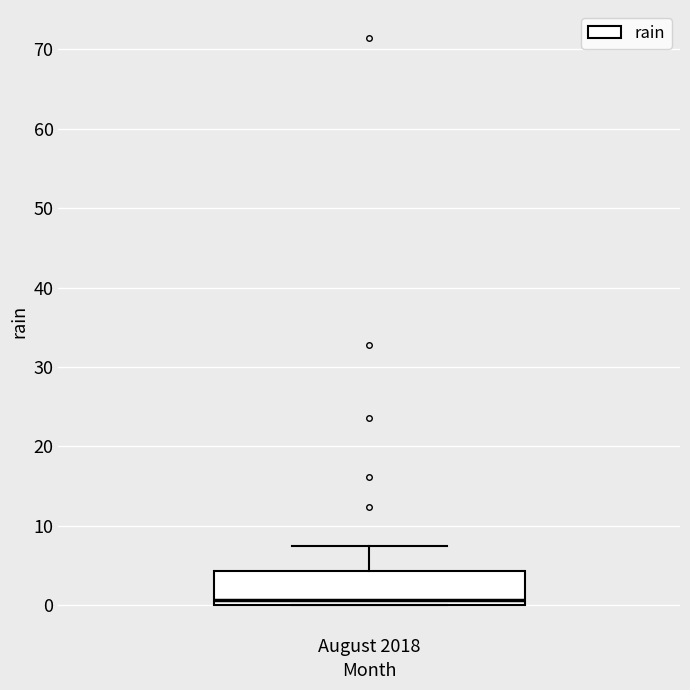

Read this box plot against the y-axis: the position of the median line, the range covered by the box, and the ends of both whiskers. The values are not printed on the chart, so give them approximately, as read against the axis.

median 1, box 0 to 4, whiskers 0 to 7